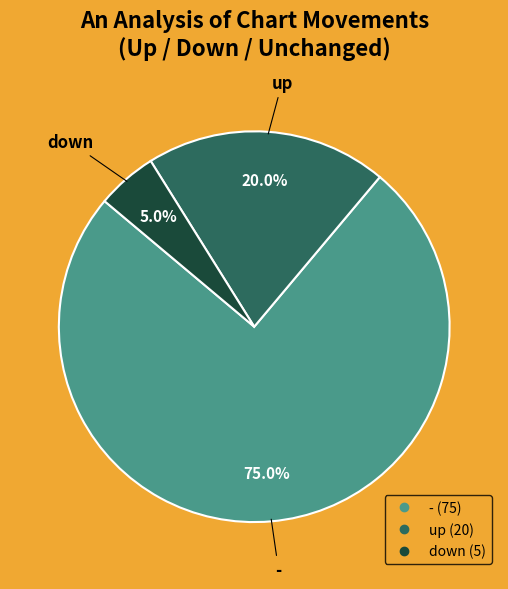

Does any single category account for the majority?

Yes